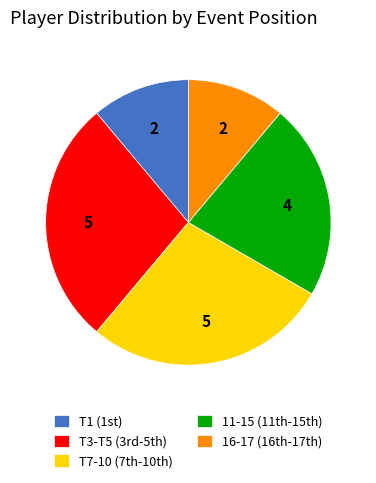

Is there a majority slice in this chart?

No